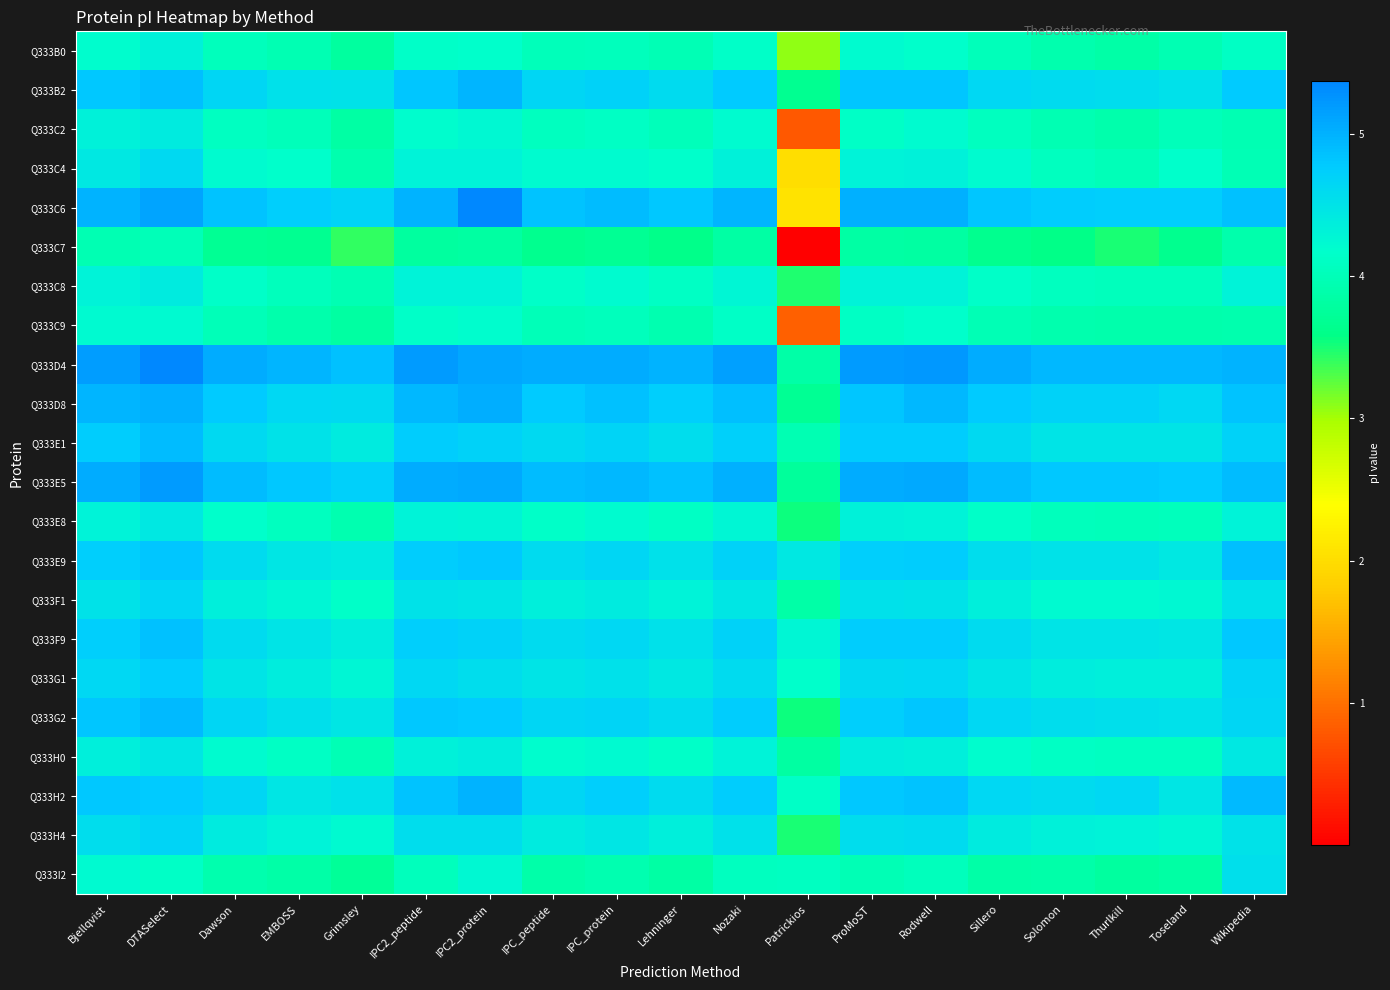

At ProMoST, list the series in order from smallest to largest.

Q333C7, Q333I2, Q333C9, Q333C2, Q333B0, Q333C4, Q333C8, Q333E8, Q333H0, Q333F1, Q333H4, Q333G1, Q333G2, Q333E9, Q333F9, Q333E1, Q333H2, Q333B2, Q333D8, Q333C6, Q333E5, Q333D4